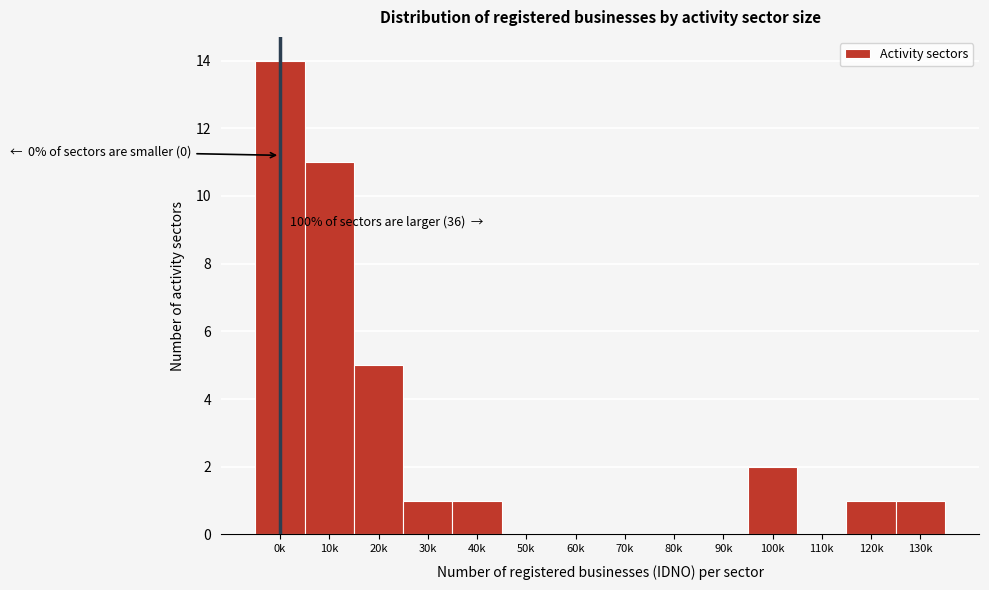

Reading left to right, transcribe all the data shown in this chart.

0k=14	10k=11	20k=5	30k=1	40k=1	50k=0	60k=0	70k=0	80k=0	90k=0	100k=2	110k=0	120k=1	130k=1